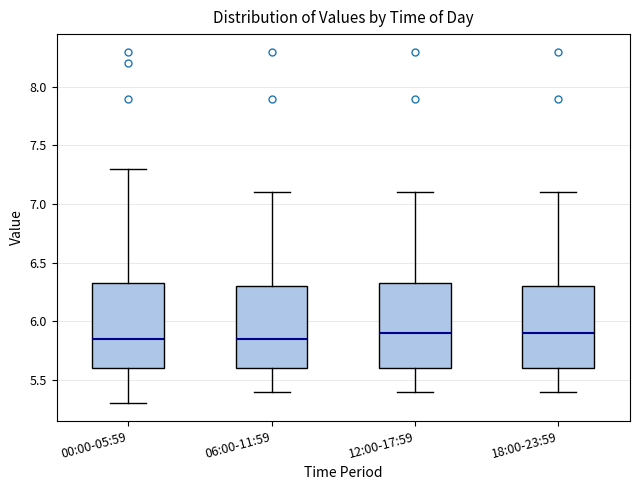

Where does the median line of the box for 00:00-05:59 sit on the y-axis? The values are not printed on the chart, so give them approximately, as read against the axis.

5.85